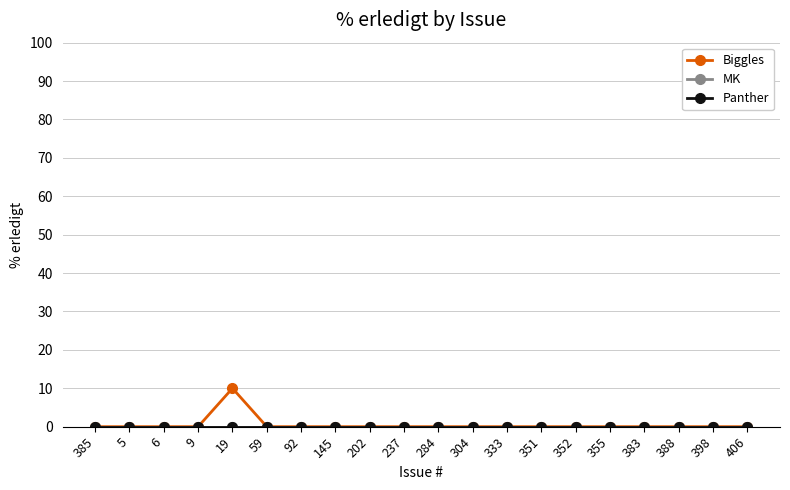

Reading right to left, what are all the values shown in this chart?

Biggles: 406=0	398=0	388=0	383=0	355=0	352=0	351=0	333=0	304=0	284=0	237=0	202=0	145=0	92=0	59=0	19=10	9=0	6=0	5=0	385=0
MK: 406=0	398=0	388=0	383=0	355=0	352=0	351=0	333=0	304=0	284=0	237=0	202=0	145=0	92=0	59=0	19=0	9=0	6=0	5=0	385=0
Panther: 406=0	398=0	388=0	383=0	355=0	352=0	351=0	333=0	304=0	284=0	237=0	202=0	145=0	92=0	59=0	19=0	9=0	6=0	5=0	385=0